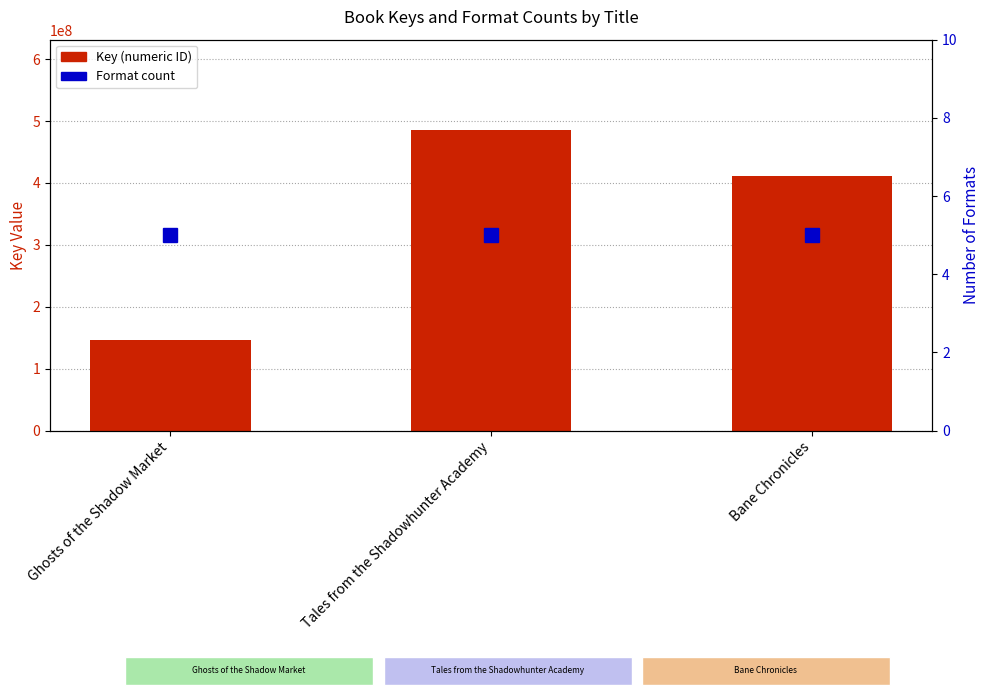

Reading left to right, transcribe all the data shown in this chart.

Key (numeric ID): Ghosts of the Shadow Market=145851136	Tales from the Shadowhunter Academy=485838070	Bane Chronicles=411837062
Format count: Ghosts of the Shadow Market=5	Tales from the Shadowhunter Academy=5	Bane Chronicles=5